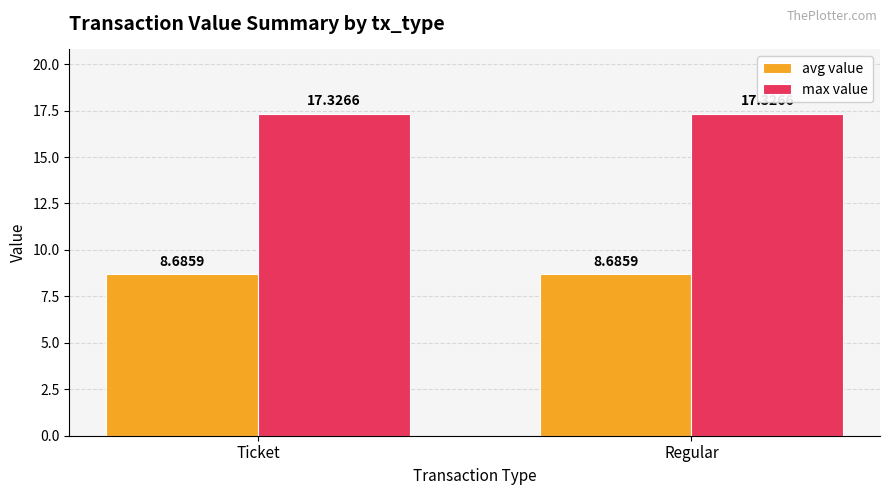

True or false: avg value has a value of 13.1 at Ticket.

False